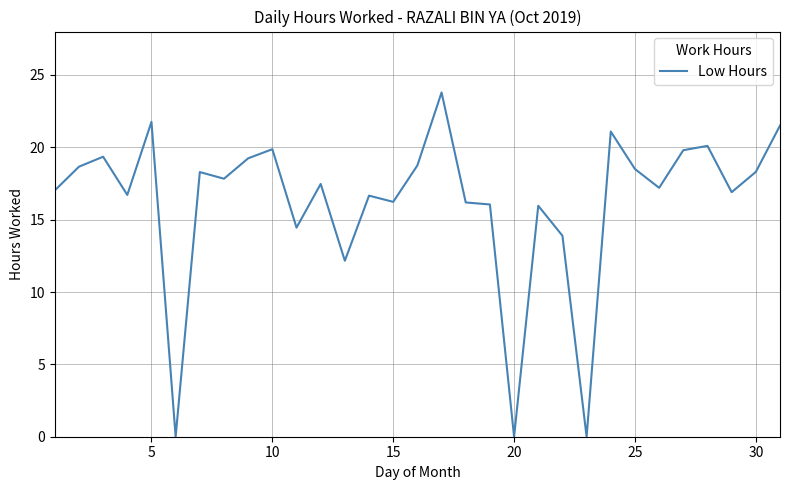

What is the maximum value shown in the chart?

23.8